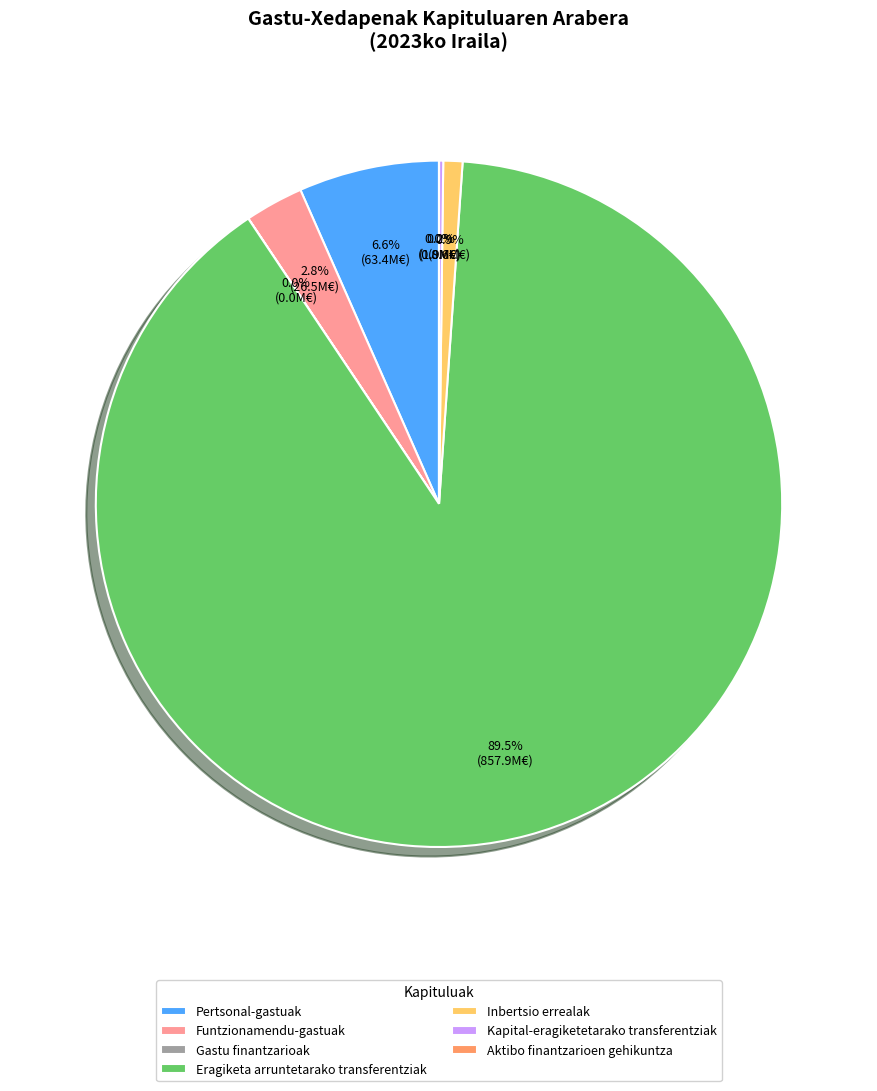

Which slice represents more than half of the pie?

Eragiketa arruntetarako transferentziak